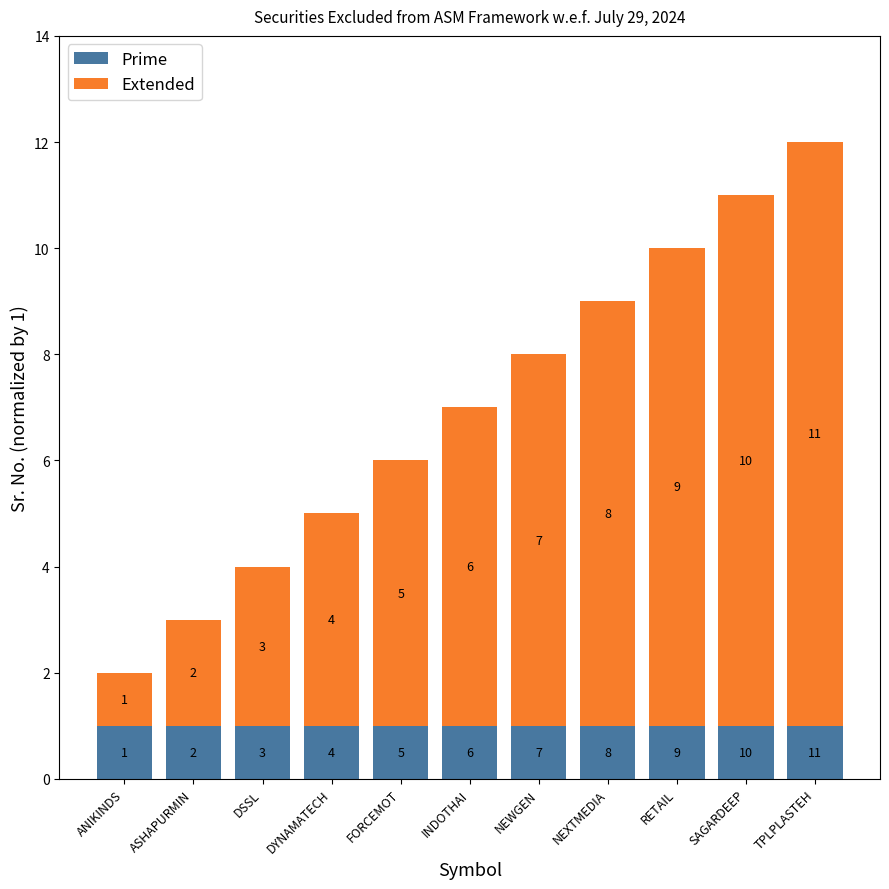

What is the sum of all Prime values?

11